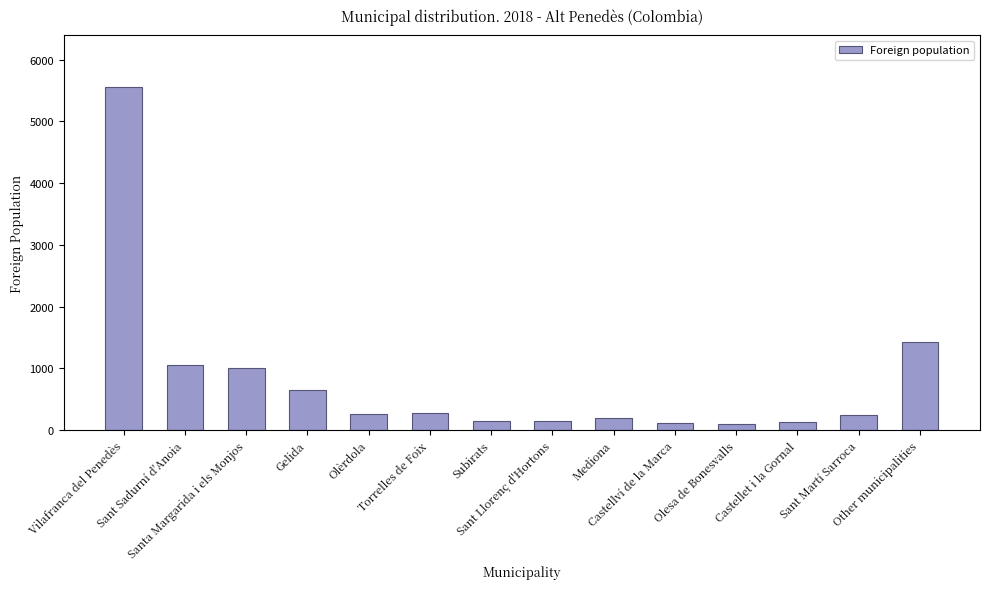

What is the sum of all values?

11304